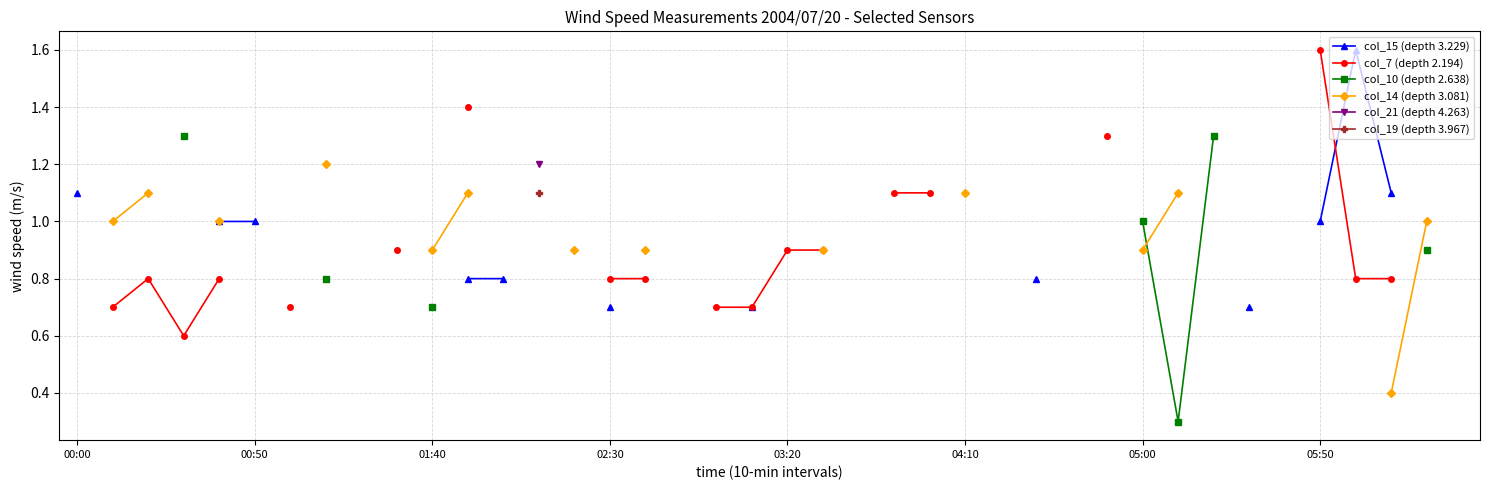

How many series are shown in this chart?

6